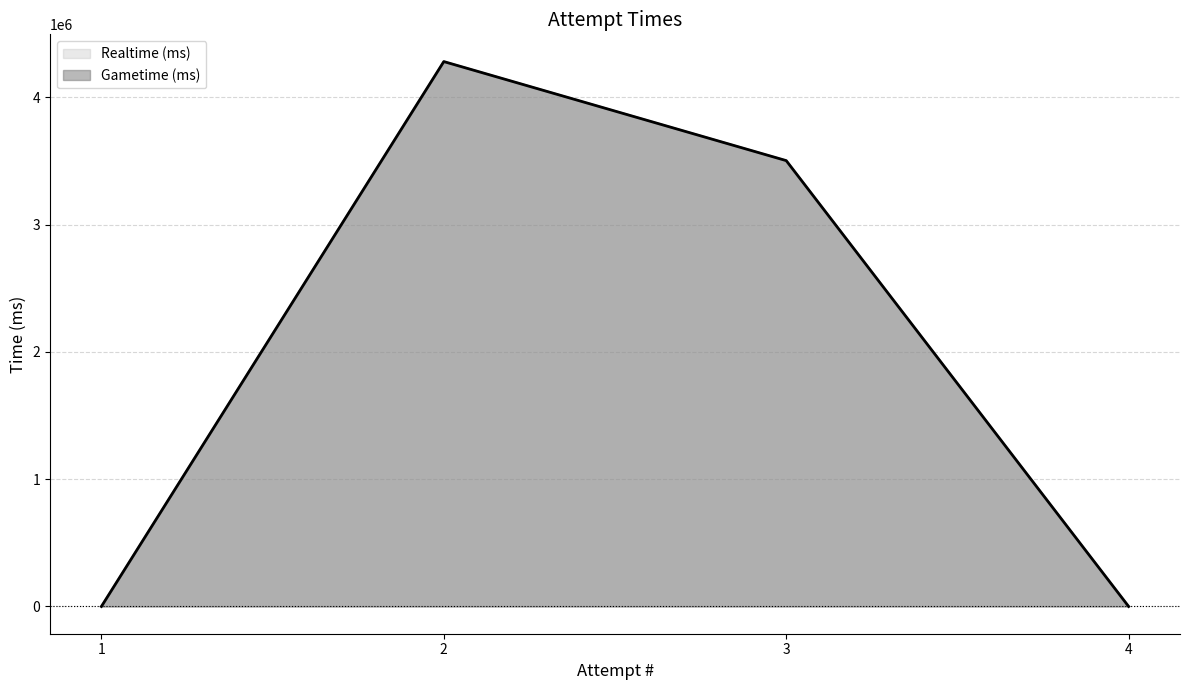

Does the chart display data point markers on the line(s)?

No